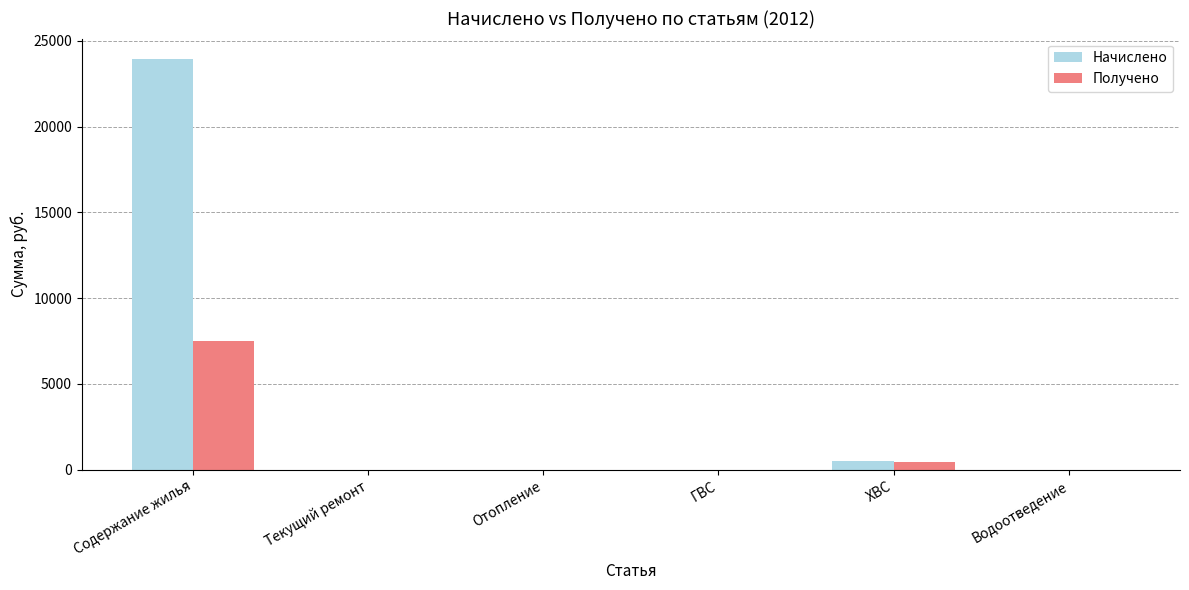

How many distinct data groups are displayed?

2